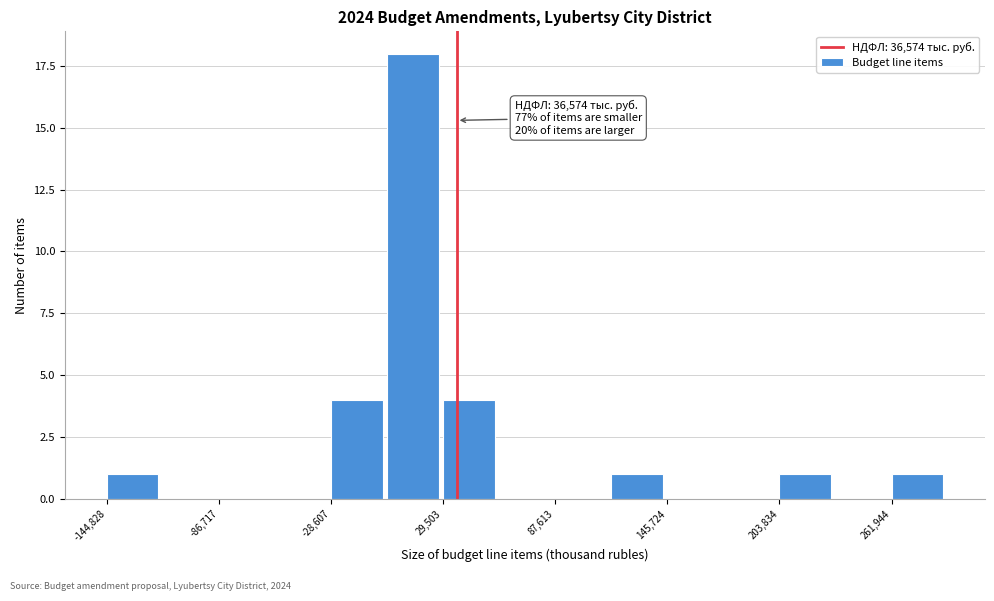

Around what value on the x-axis is the tallest bar? Give the approximate position of its centre, as read against the axis.

10000